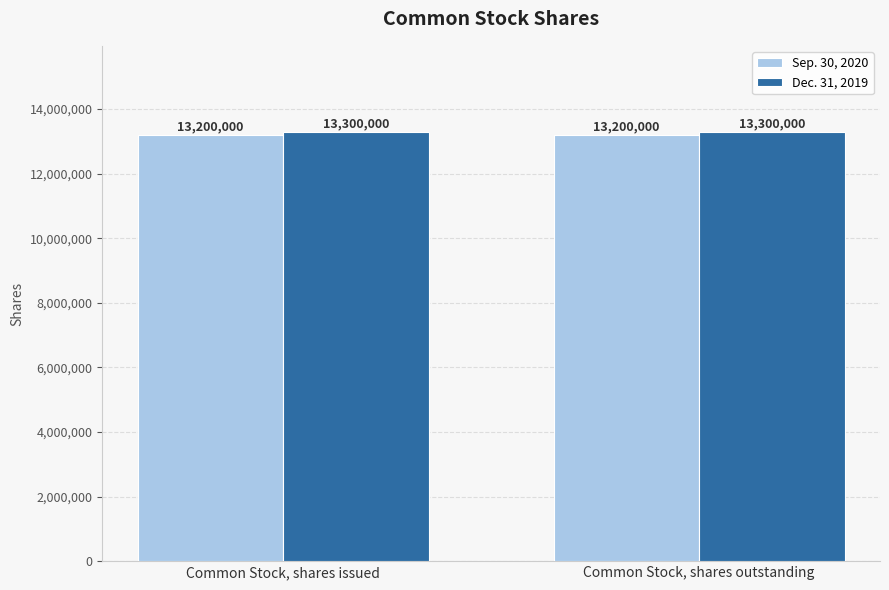

True or false: Dec. 31, 2019 has a value of 13300000 at Common Stock, shares outstanding.

True